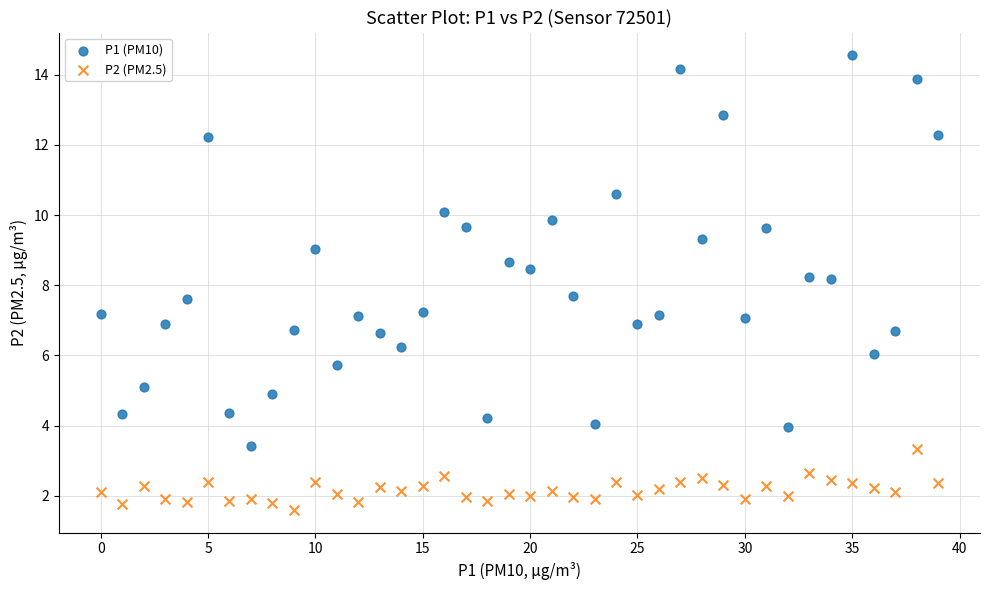

Which series has the widest spread of Y values?

P1 (PM10)